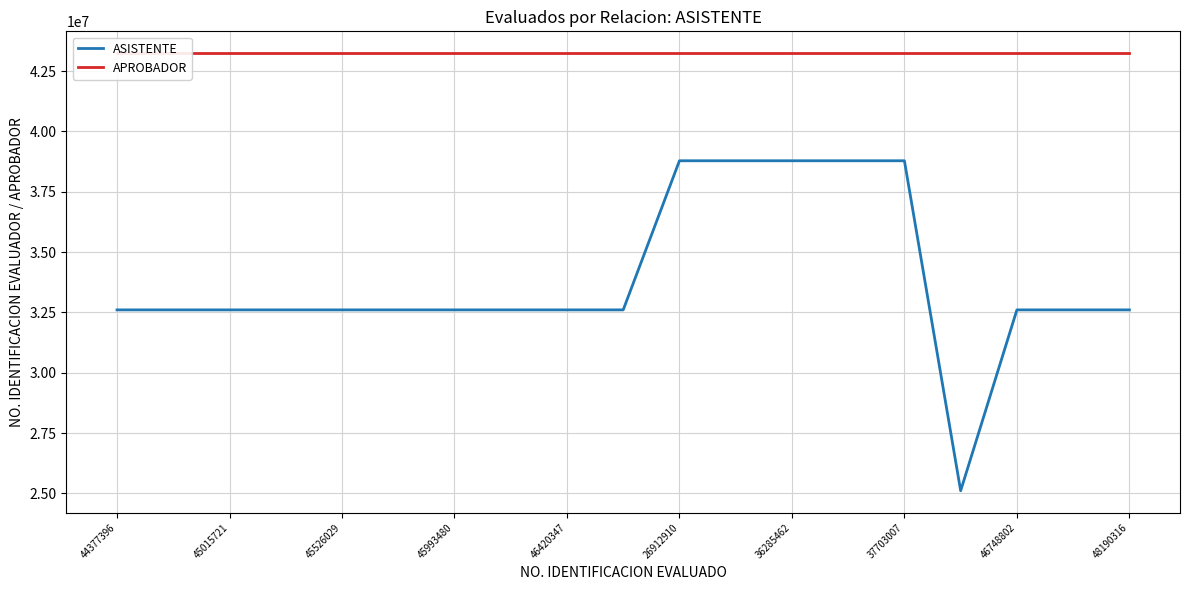

True or false: APROBADOR and ASISTENTE intersect in this chart.

False